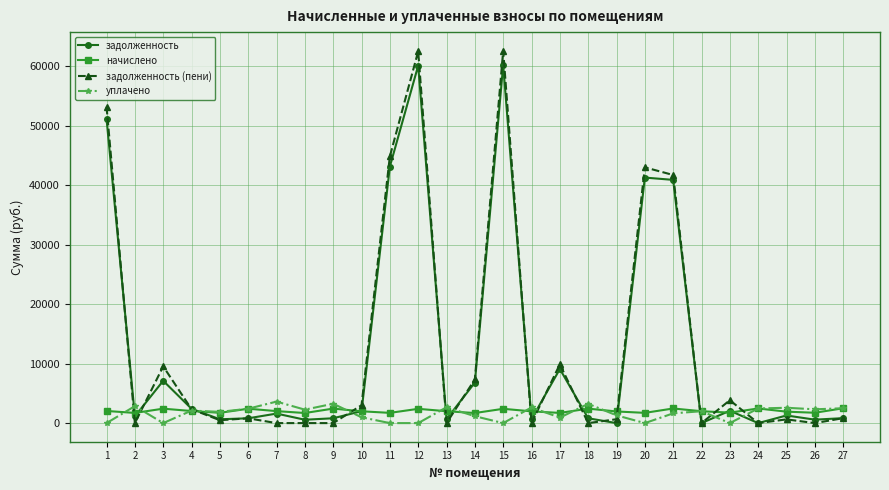

Where is the first local maximum for задолженность?

3